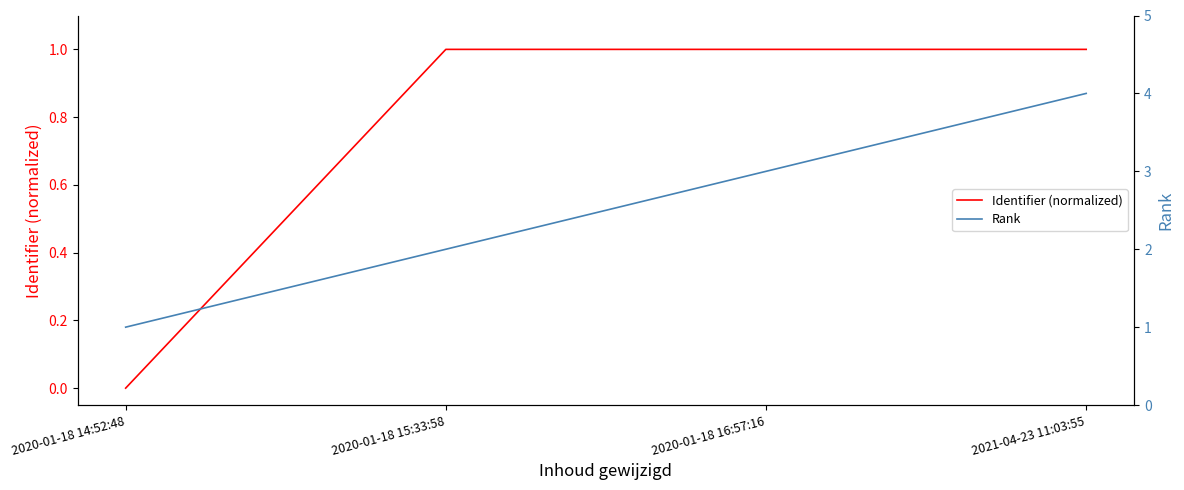

Count the number of categories in the chart.

4